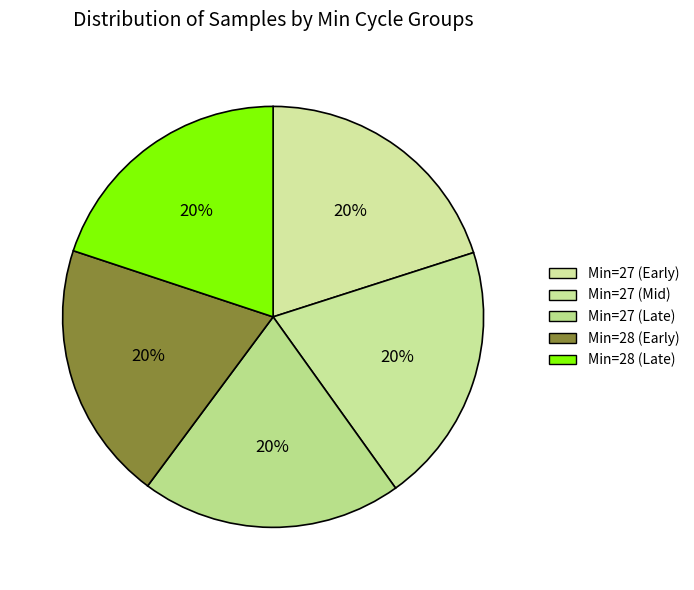

Count the number of slices in the pie.

5